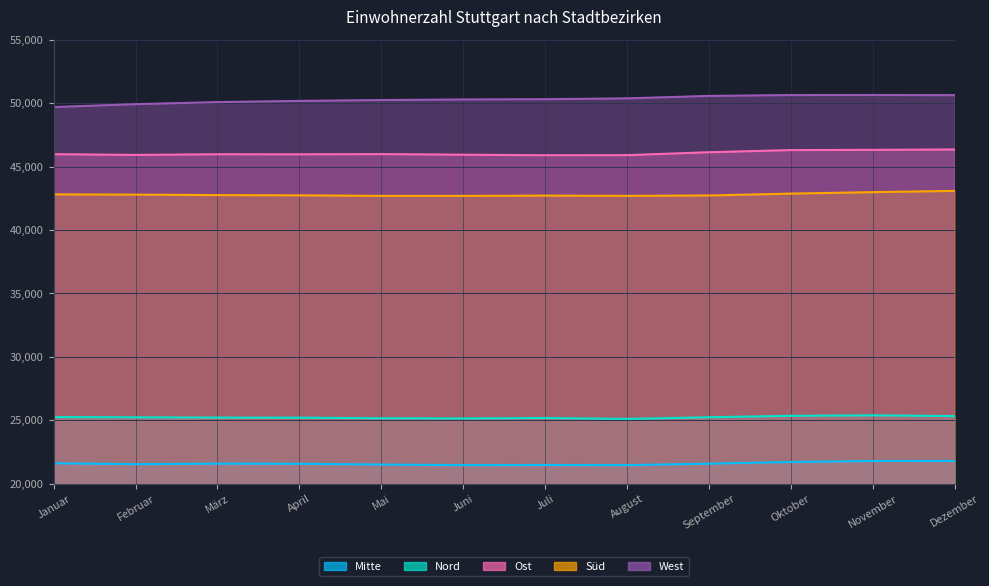

True or false: Ost and Süd intersect in this chart.

False